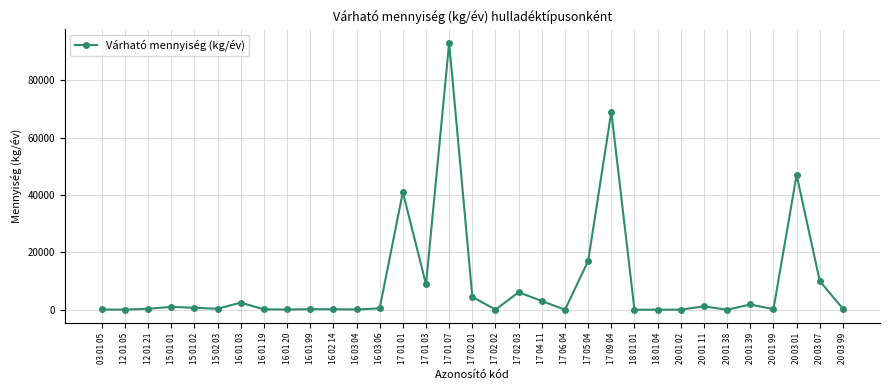

What is the difference between the maximum and second lowest values?

92990